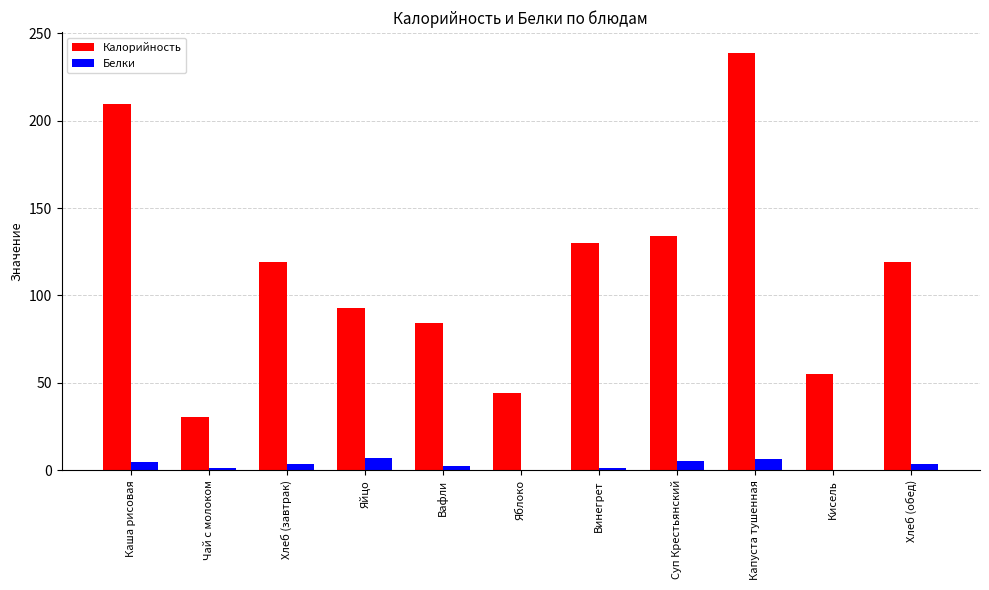

At which category is the sum across all series the highest?

Капуста тушенная